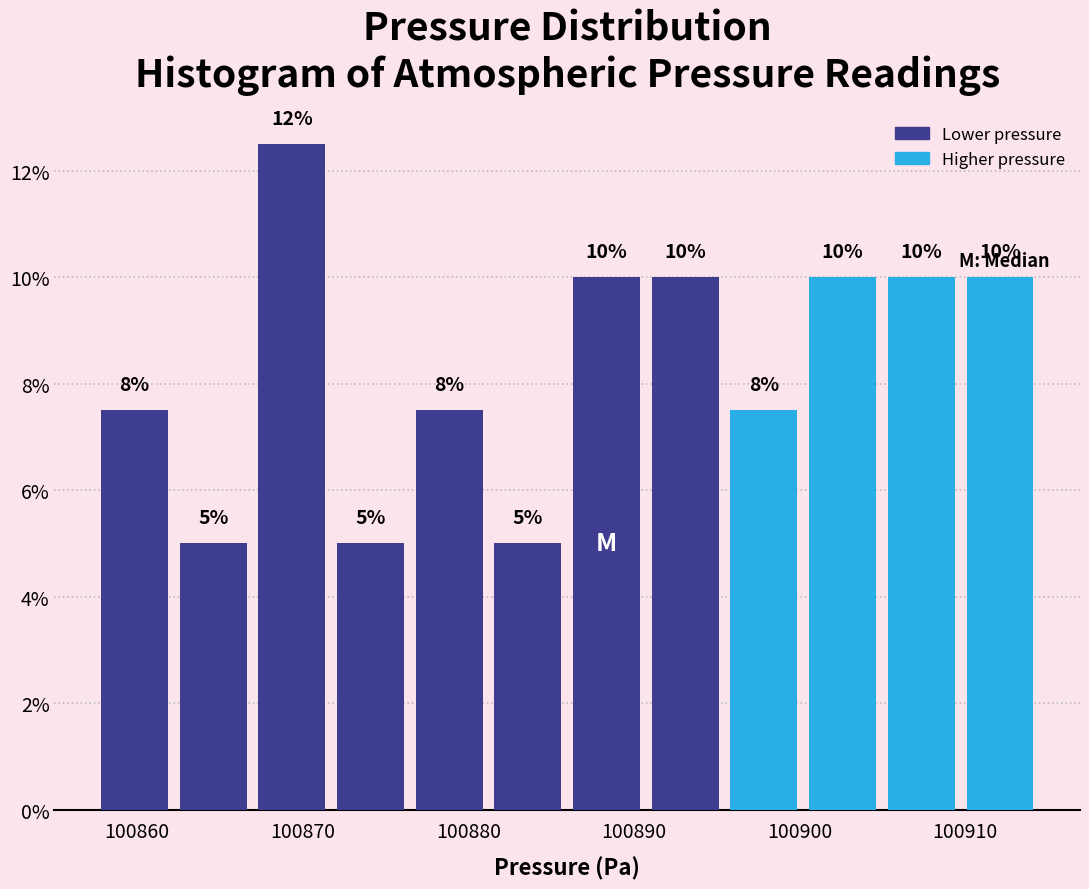

Which range on the x-axis has the tallest bar?

100867 to 100872